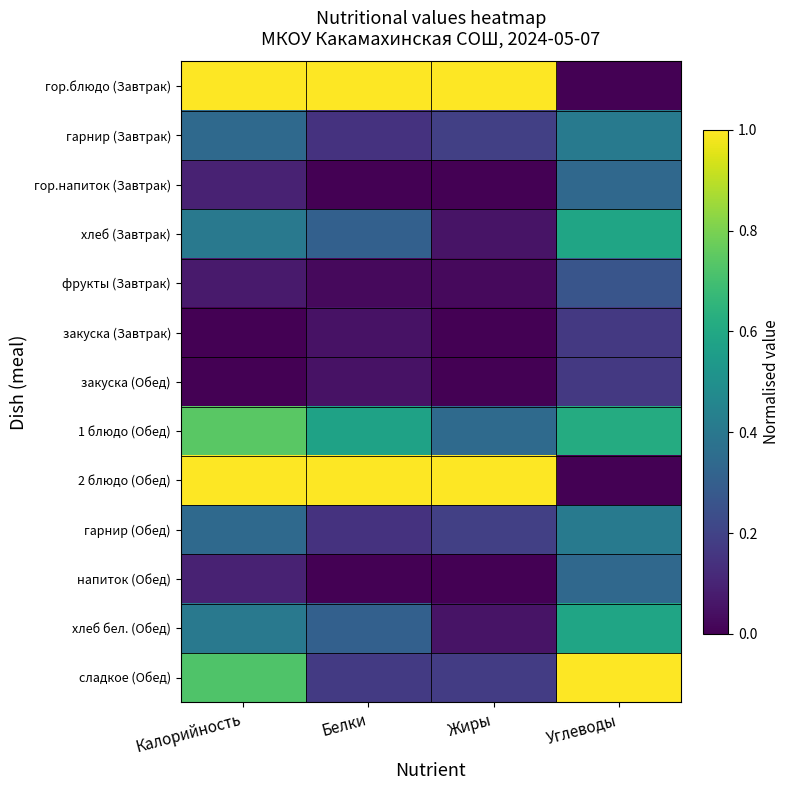

Between Белки and Калорийность, which is larger?

Белки